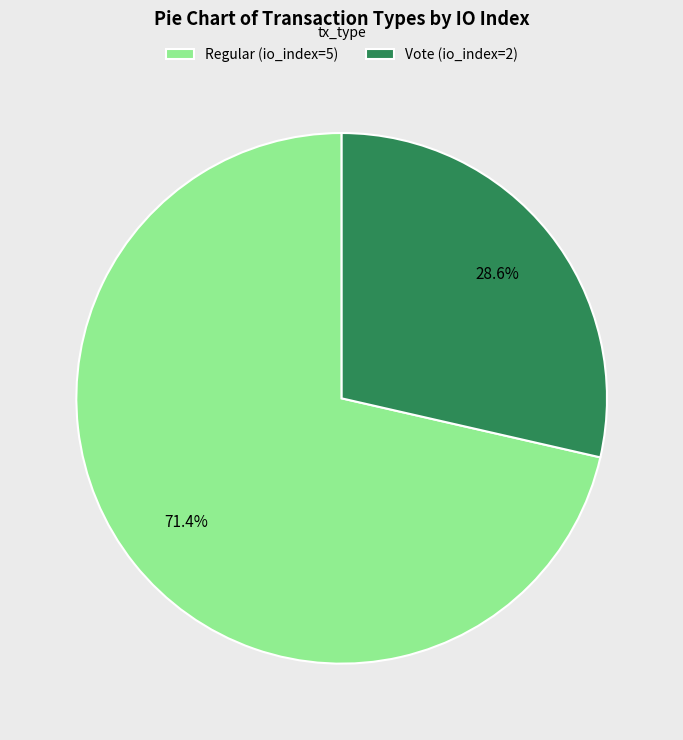

How many slices are in this pie chart?

2